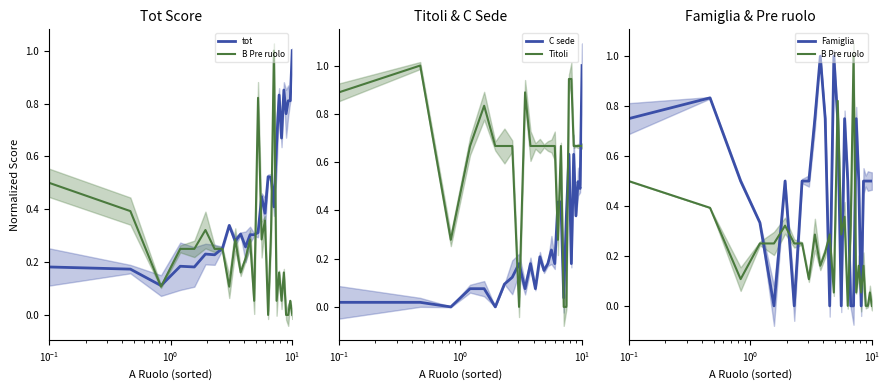

Is it true that tot equals 0.2 at 17?

False